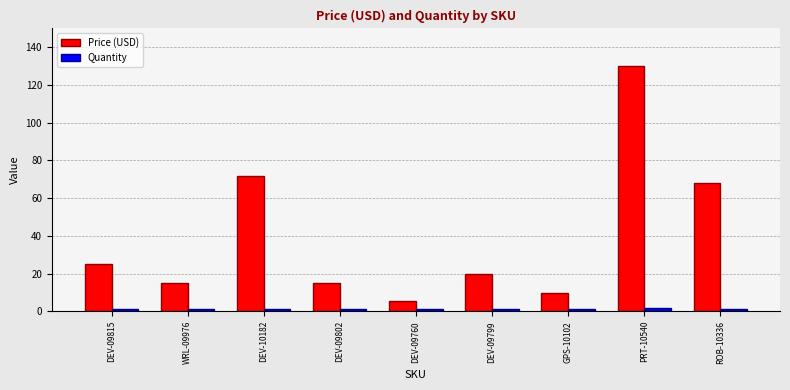

List the series in order of their peak value, lowest first.

Quantity, Price (USD)